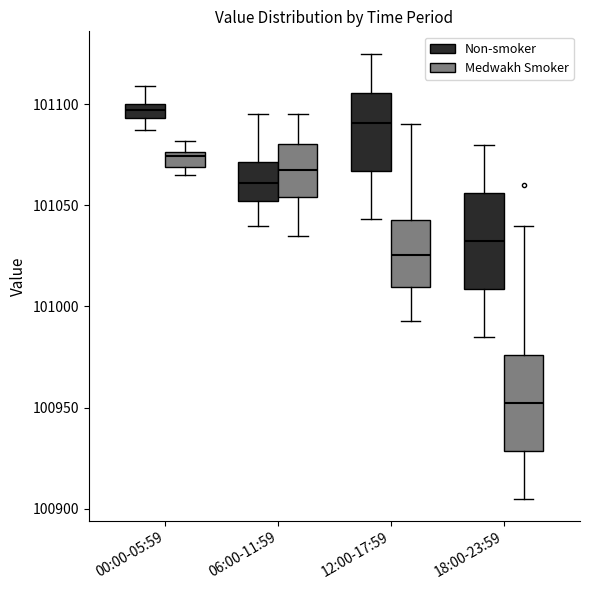

Which box has the lowest median line?

18:00-23:59 (Medwakh Smoker)